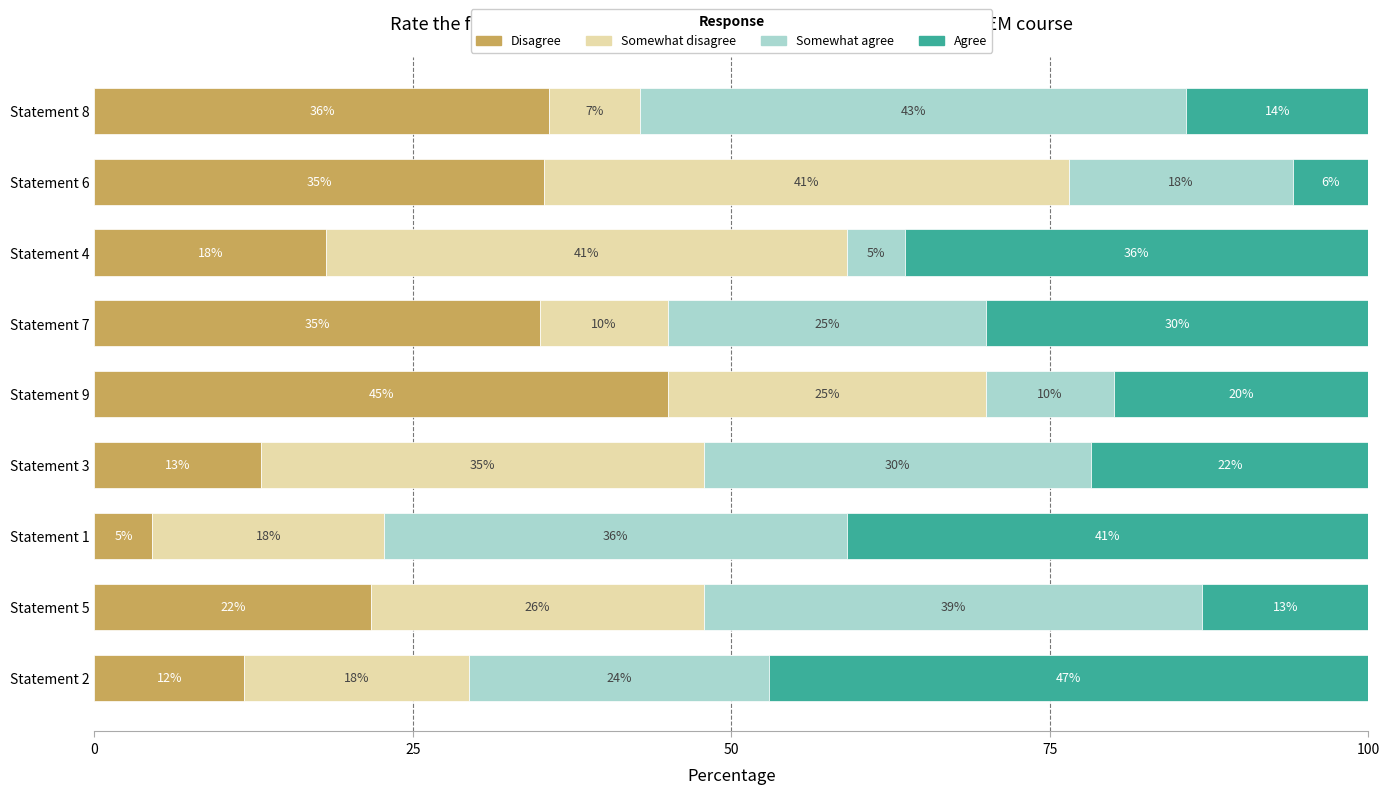

The value of Disagree at Statement 9 is 45.0. True or false?

True